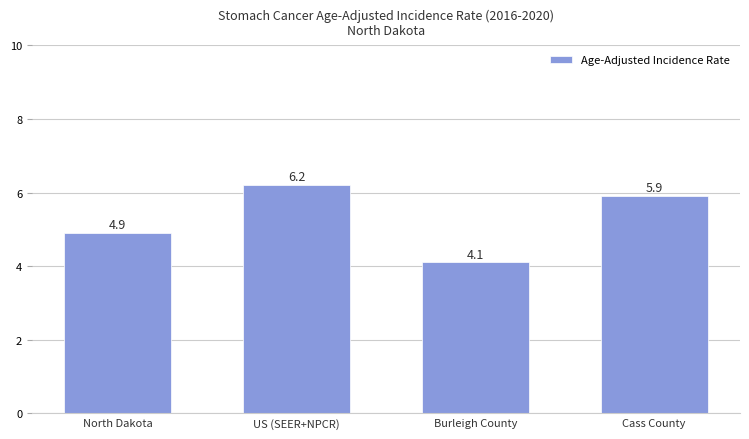

Rank the categories by value from lowest to highest.

Burleigh County, North Dakota, Cass County, US (SEER+NPCR)